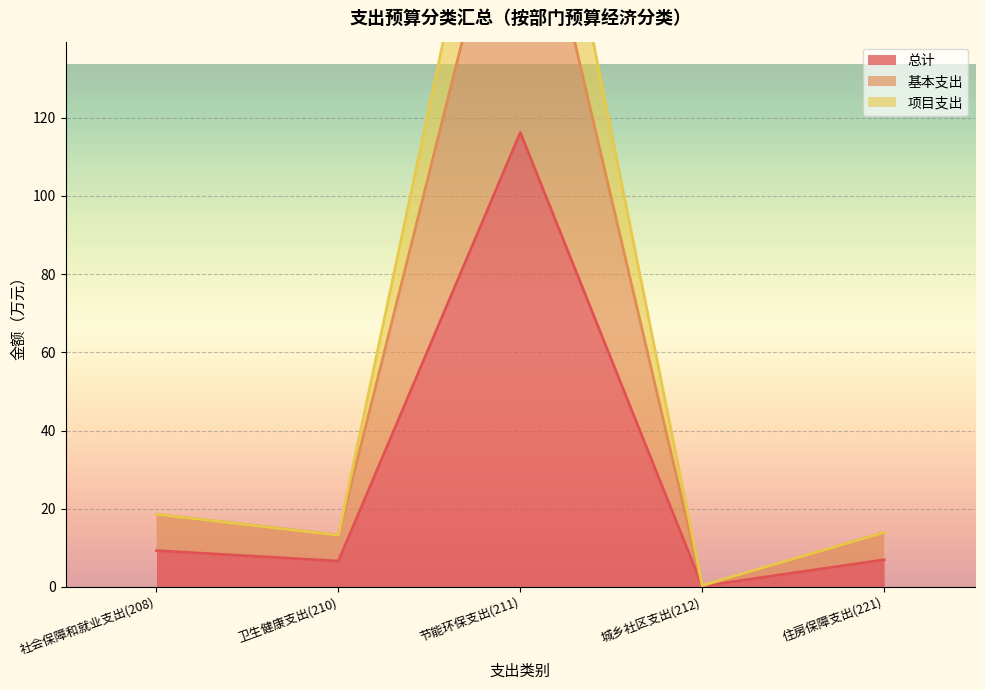

At which category does 基本支出 reach its first local valley?

卫生健康支出(210)